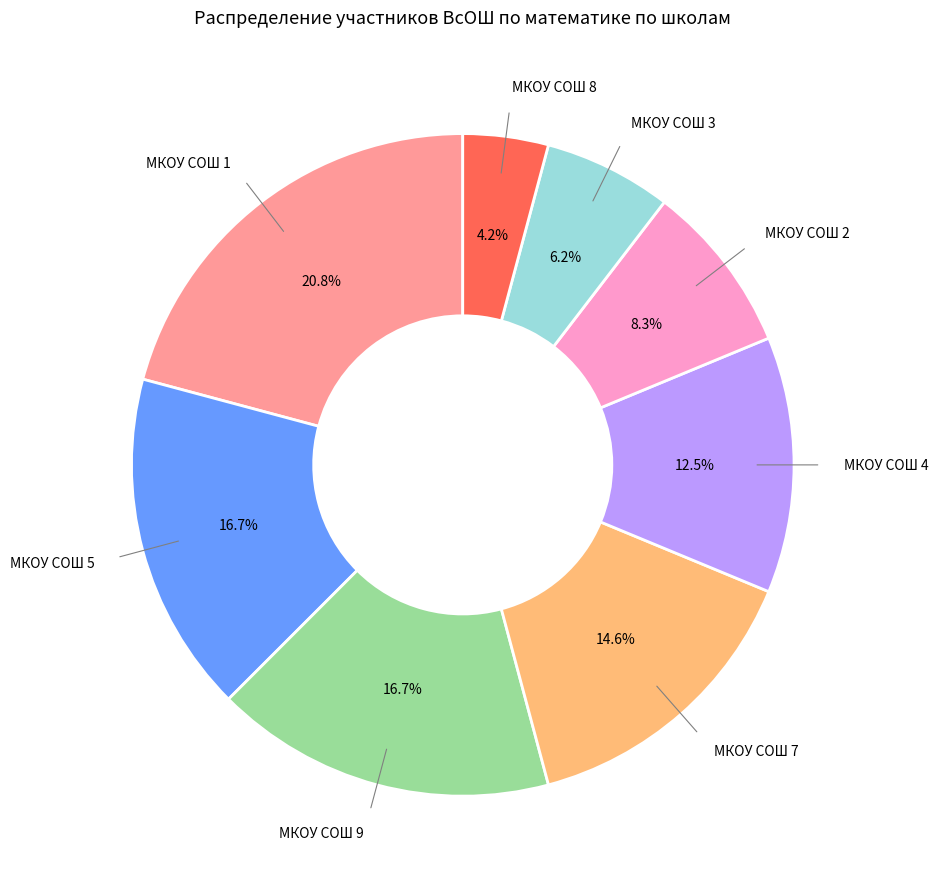

What is the largest slice in the pie chart?

МКОУ СОШ 1